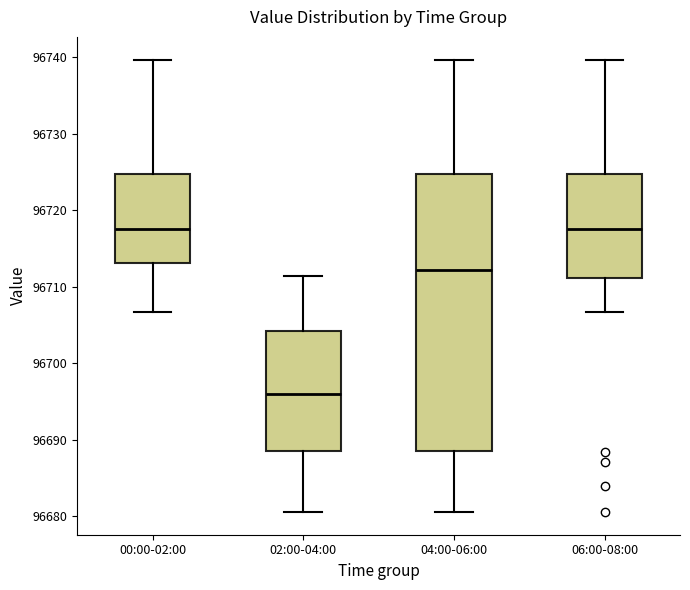

Where does the lower whisker of the box for 02:00-04:00 end on the y-axis? The values are not printed on the chart, so give them approximately, as read against the axis.

96681